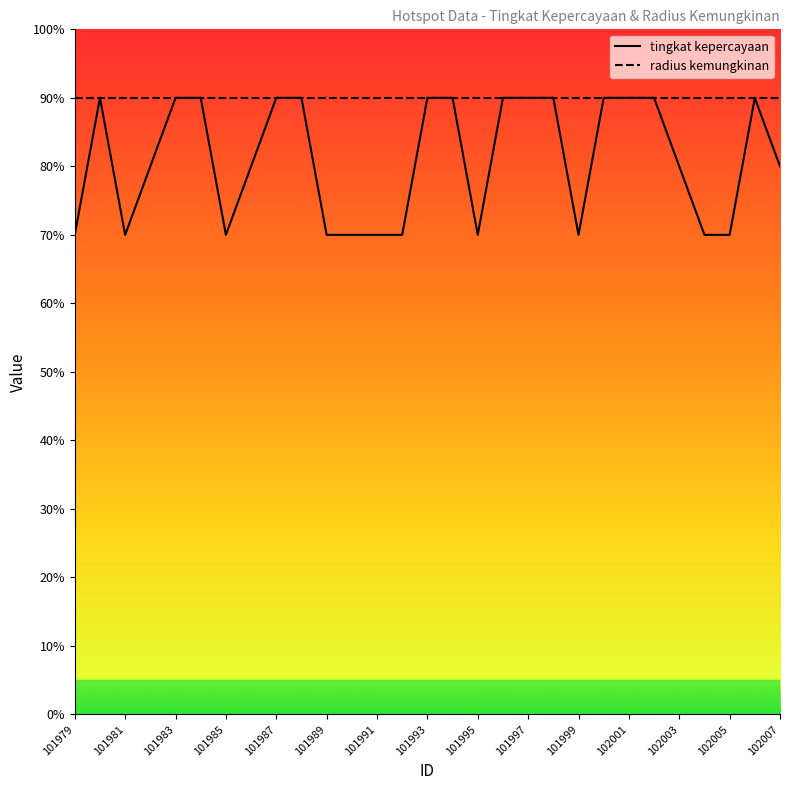

What is the average value of the tingkat kepercayaan series?

81